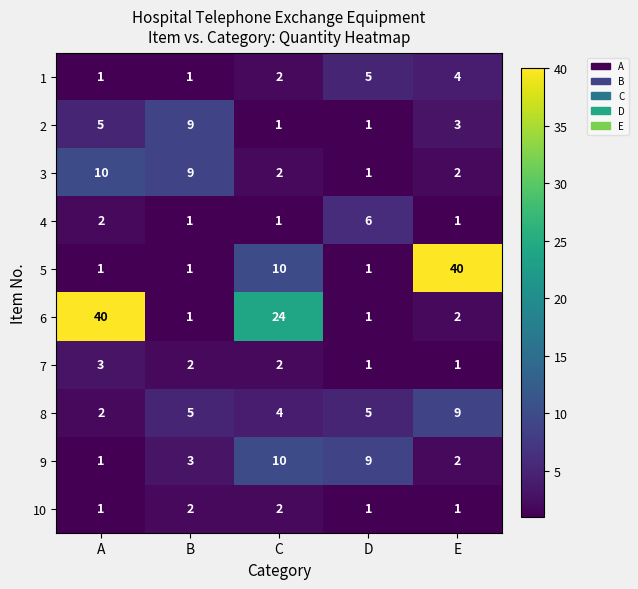

What is the sum of all 1 values?

13